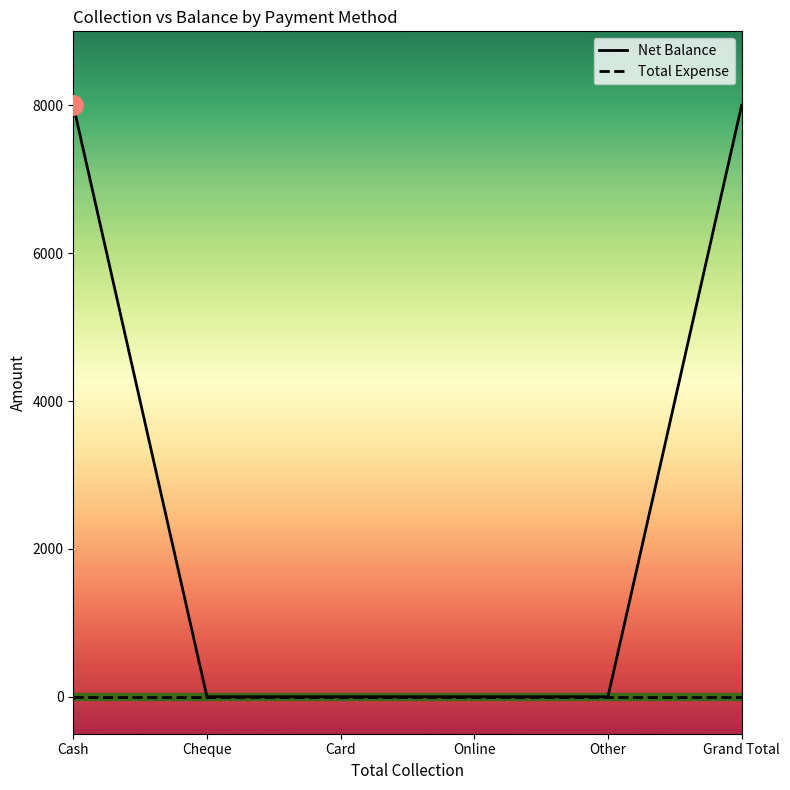

Which series has the largest total across all categories?

Net Balance